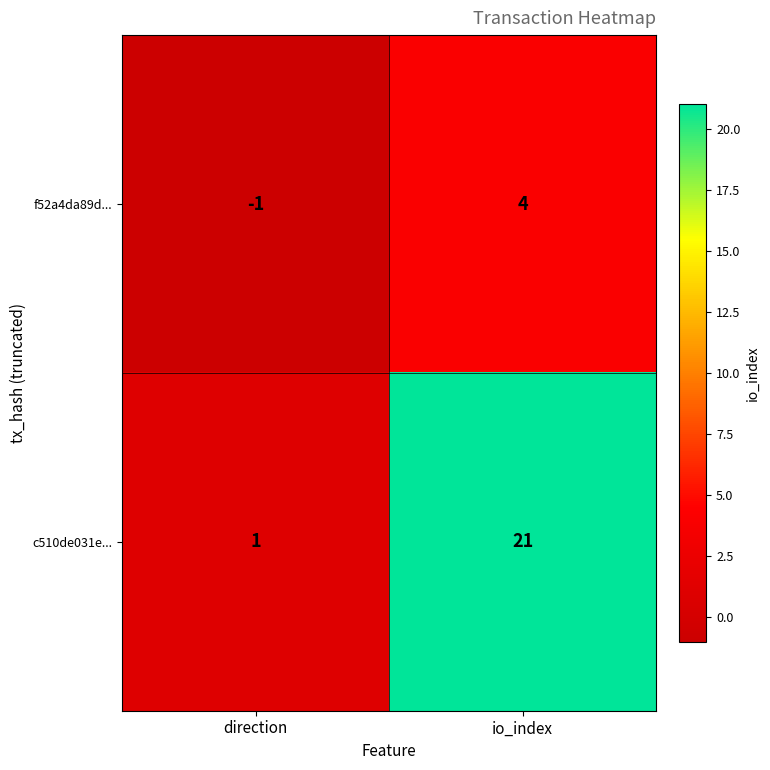

What is the maximum value for f52a4da89d...?

4